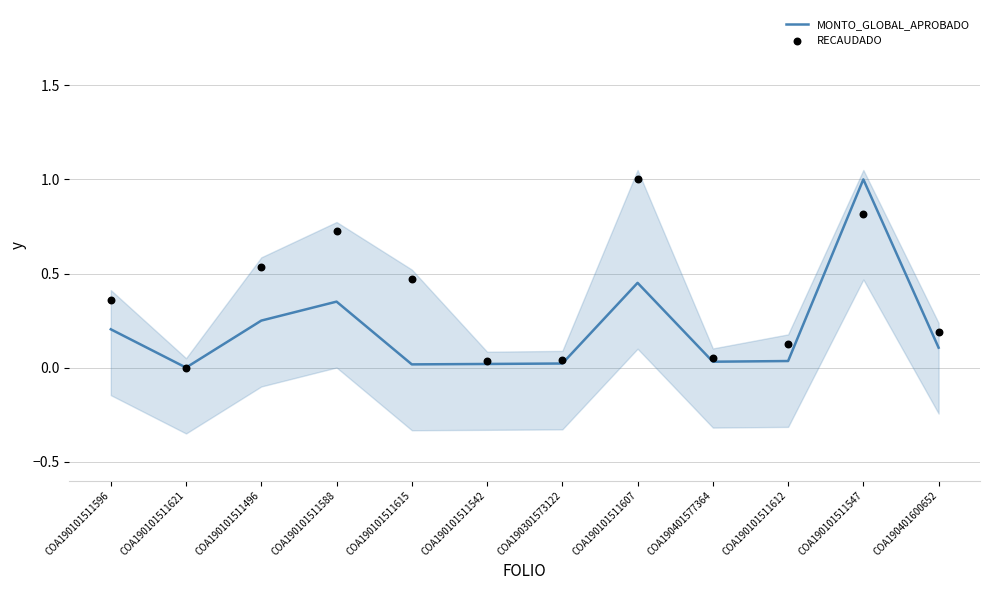

Which series has the largest total across all categories?

RECAUDADO